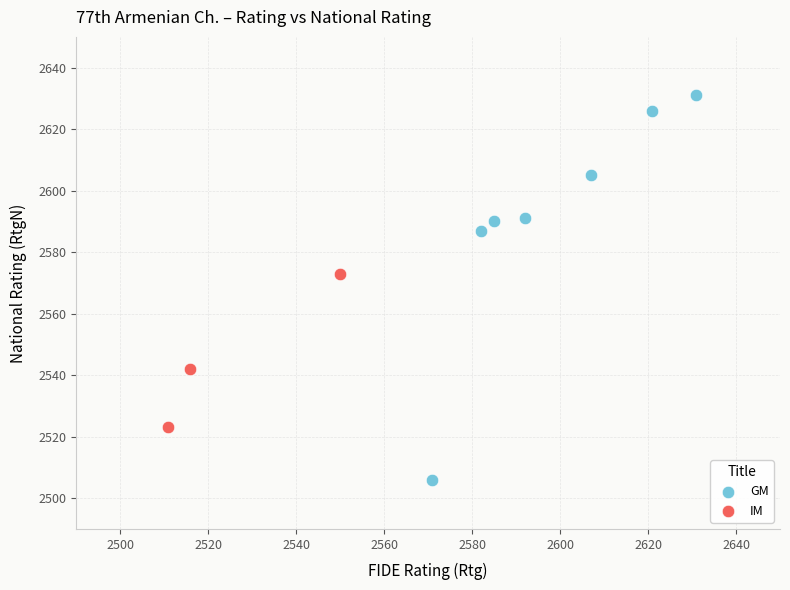

What are all the series names shown in the legend?

GM, IM